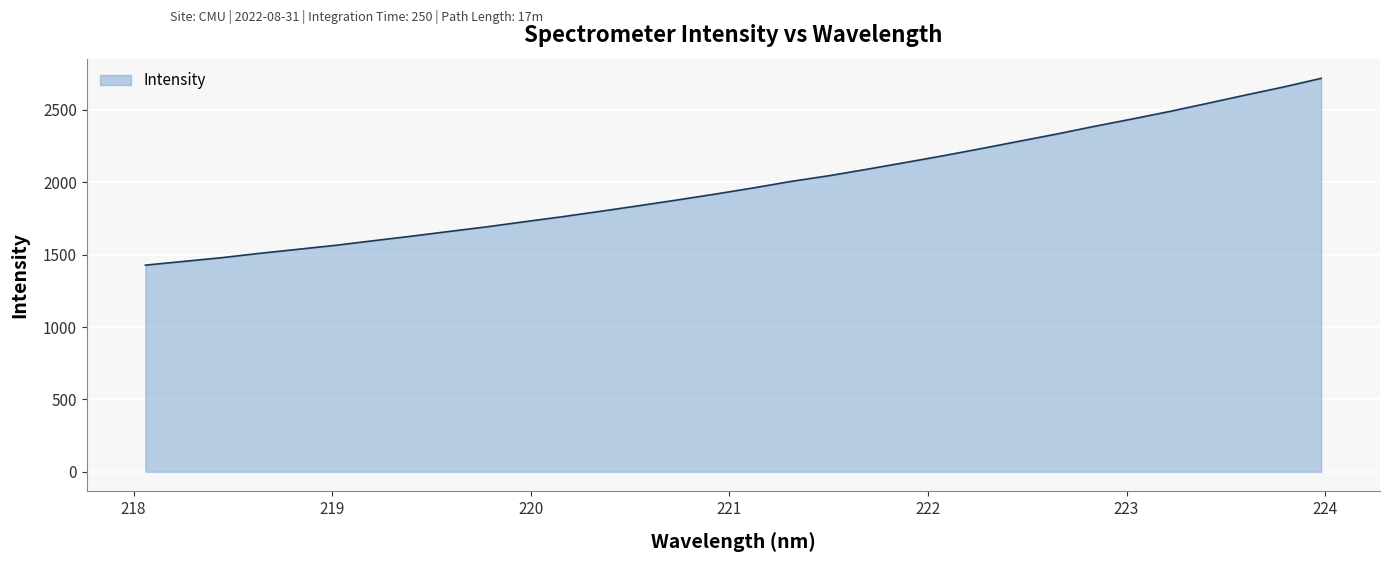

What is the greatest value displayed?

2718.4